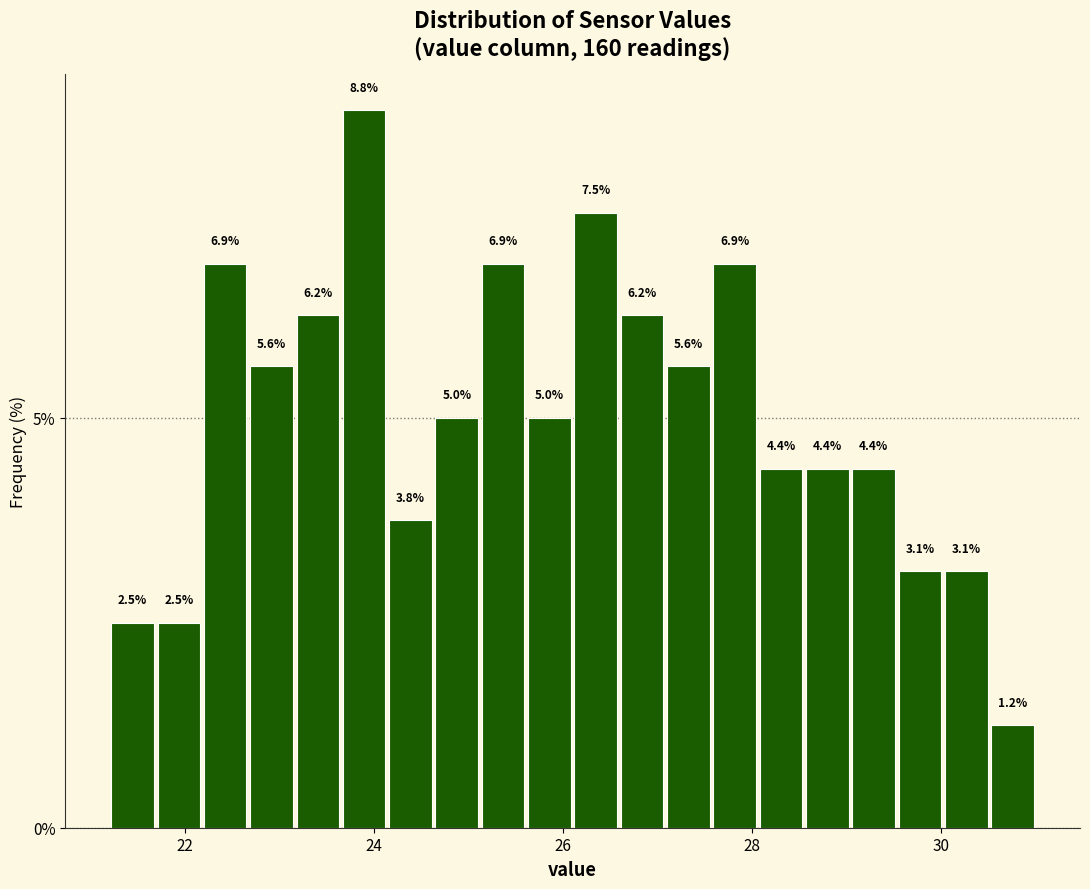

Read against the x-axis, roughly where is the centre of the tallest bar?

23.8